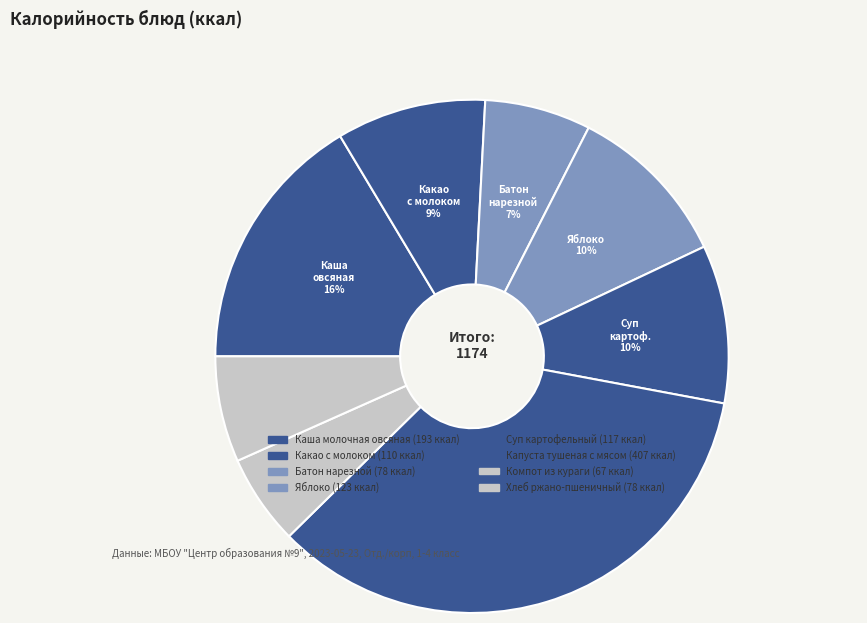

Count the number of slices in the pie.

8